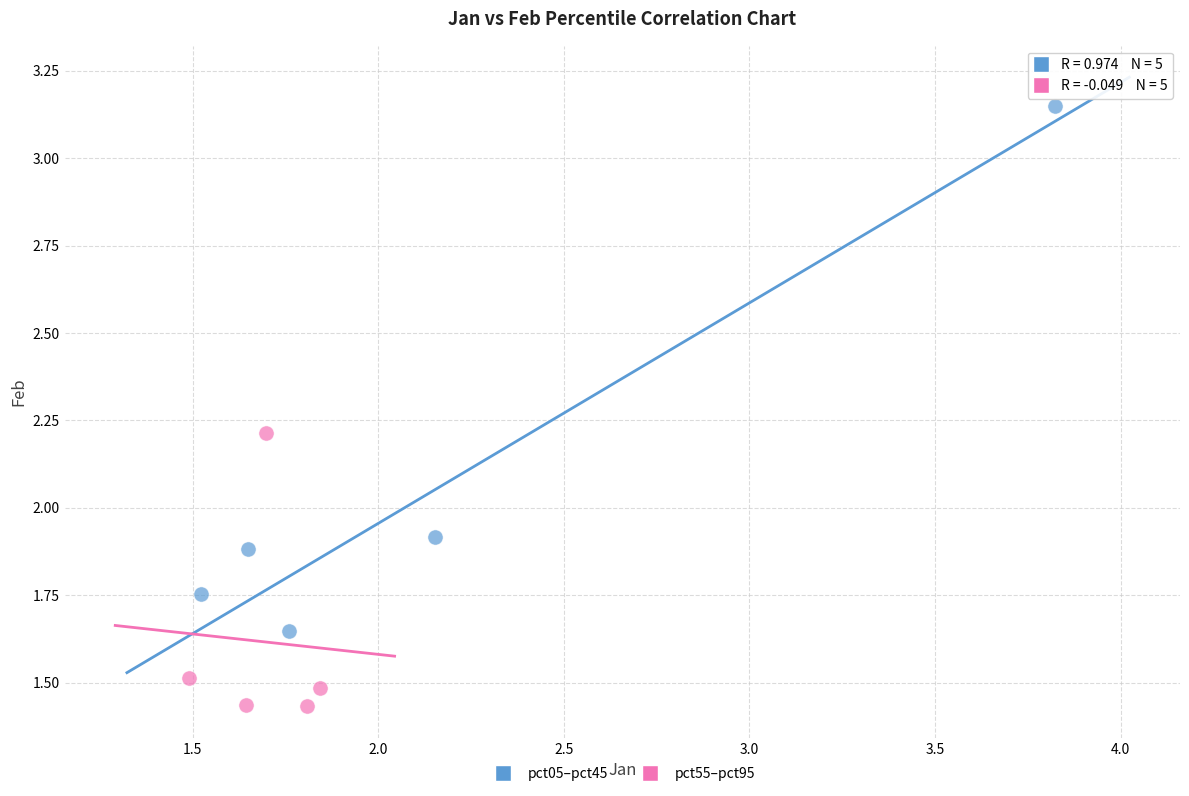

Which series reaches the maximum Y coordinate?

pct05–pct45